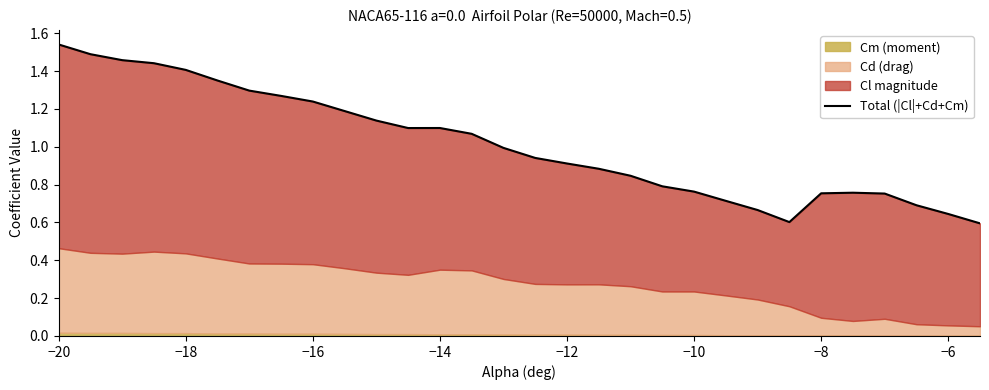

True or false: the data has more than 0 interior local peaks.

True